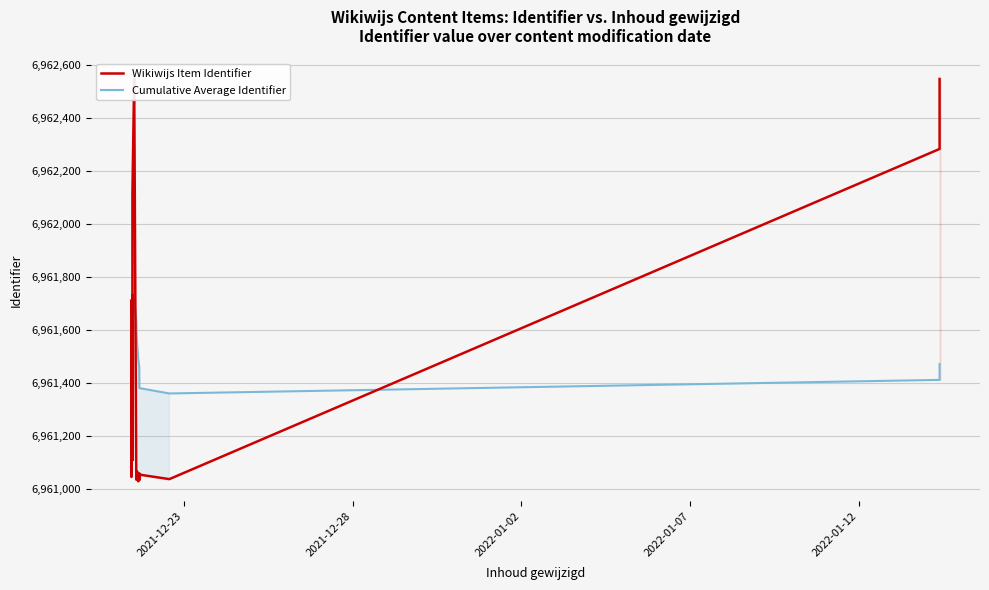

Which series has the widest spread of values?

Wikiwijs Item Identifier